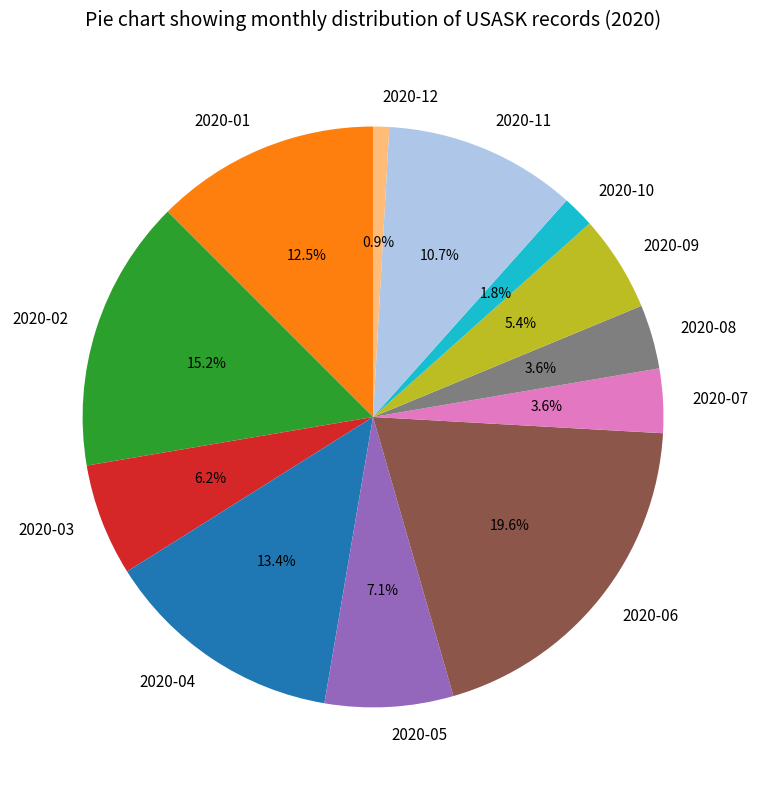

Is it true that 2020-12 is 1% of the pie?

True